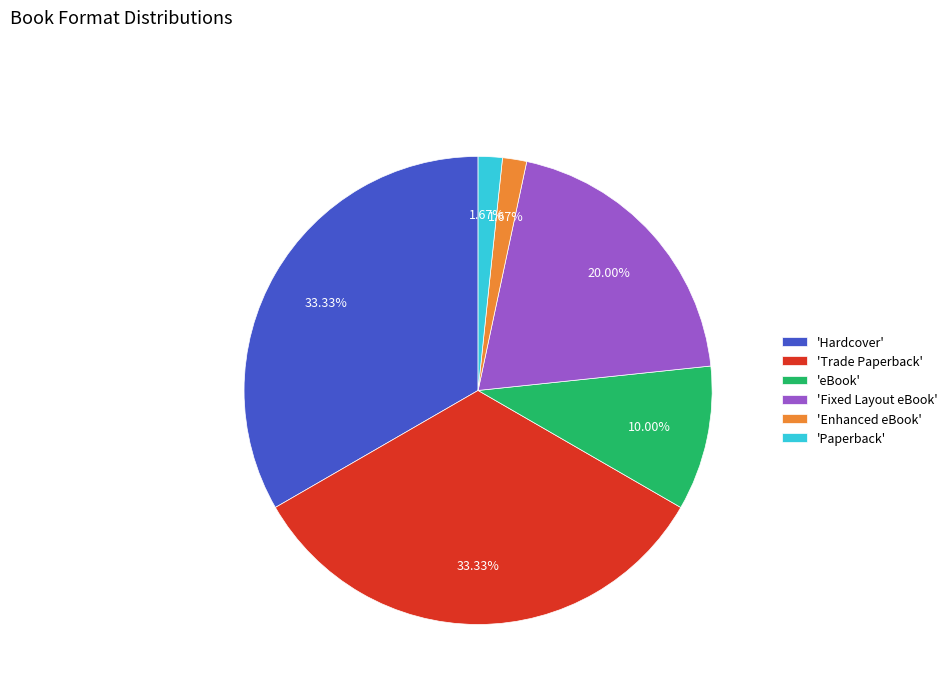

Between 'eBook' and 'Enhanced eBook', which is larger?

'eBook'